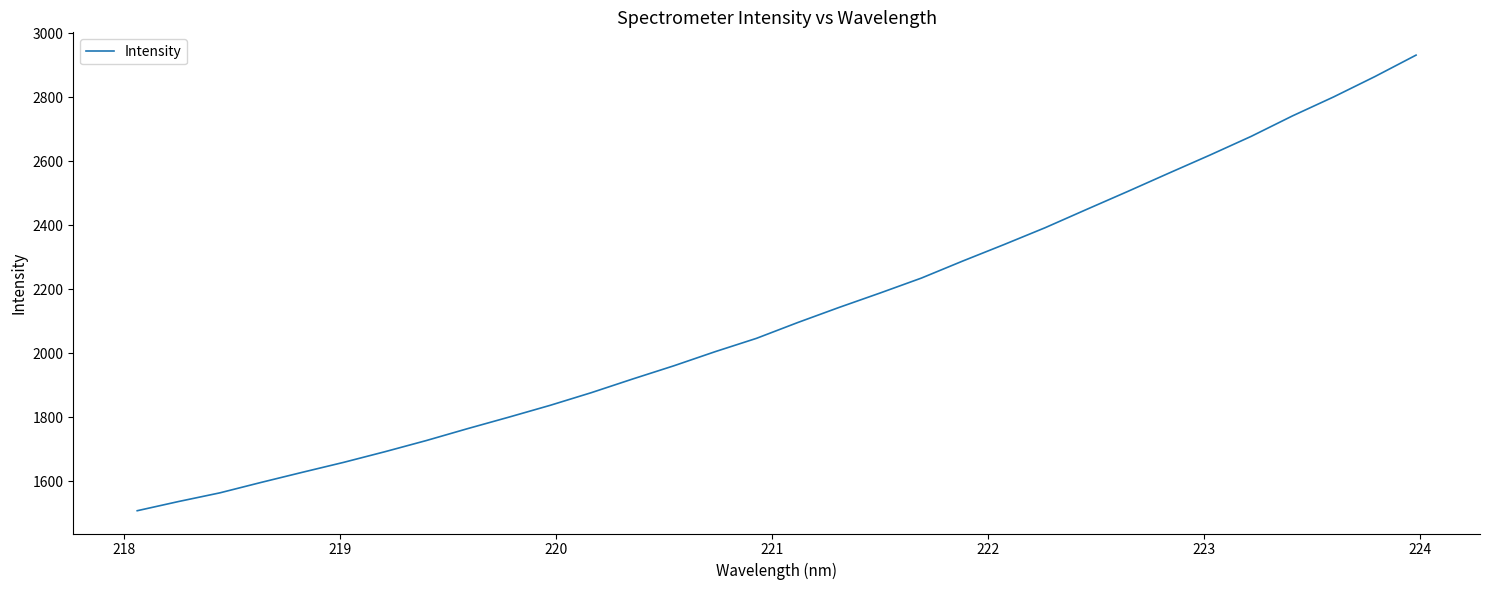

How many lines are shown in the chart?

1